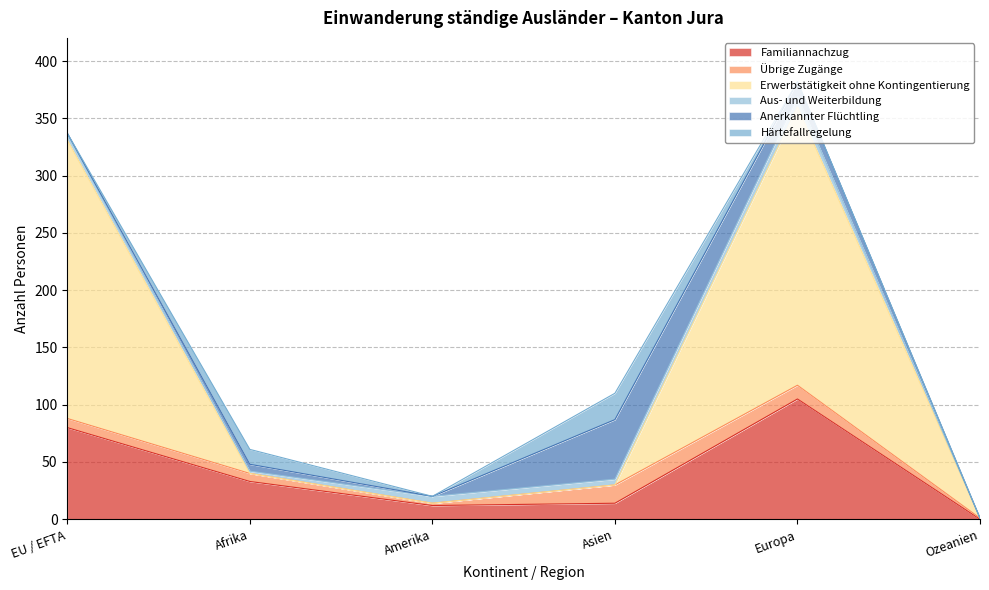

What is the maximum value for Aus- und Weiterbildung?

9